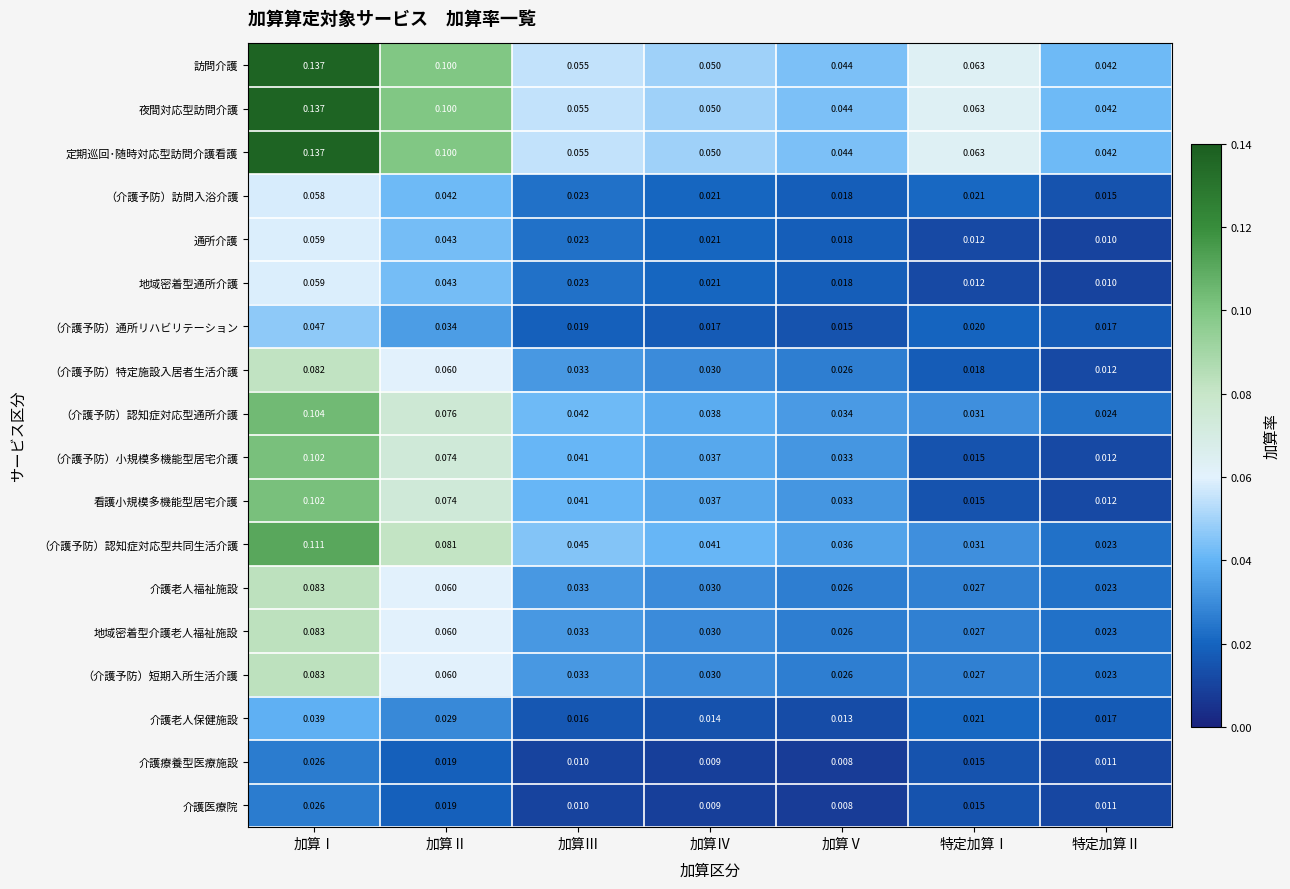

At which label is 地域密着型通所介護 closest to 0?

特定加算Ⅱ